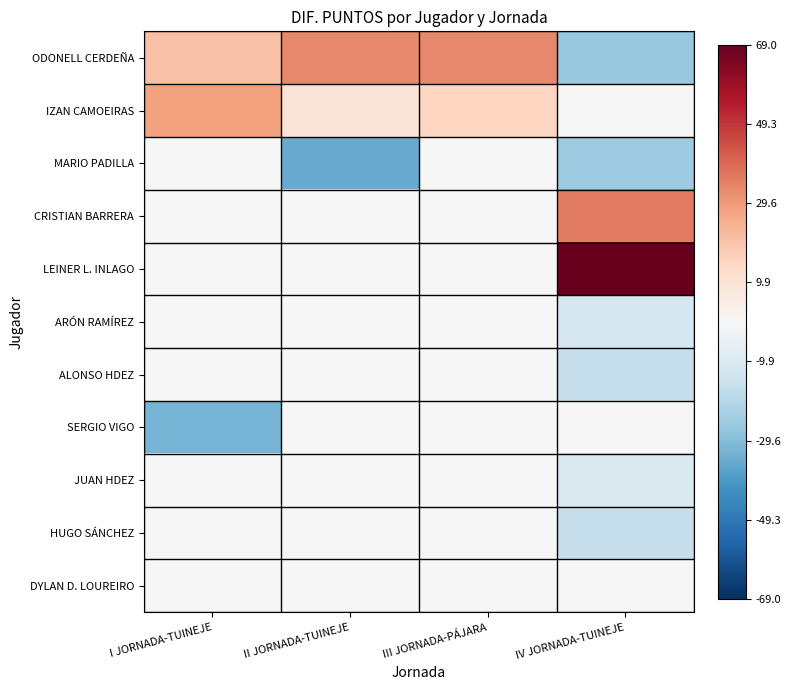

What is the minimum value shown in the chart?

-35